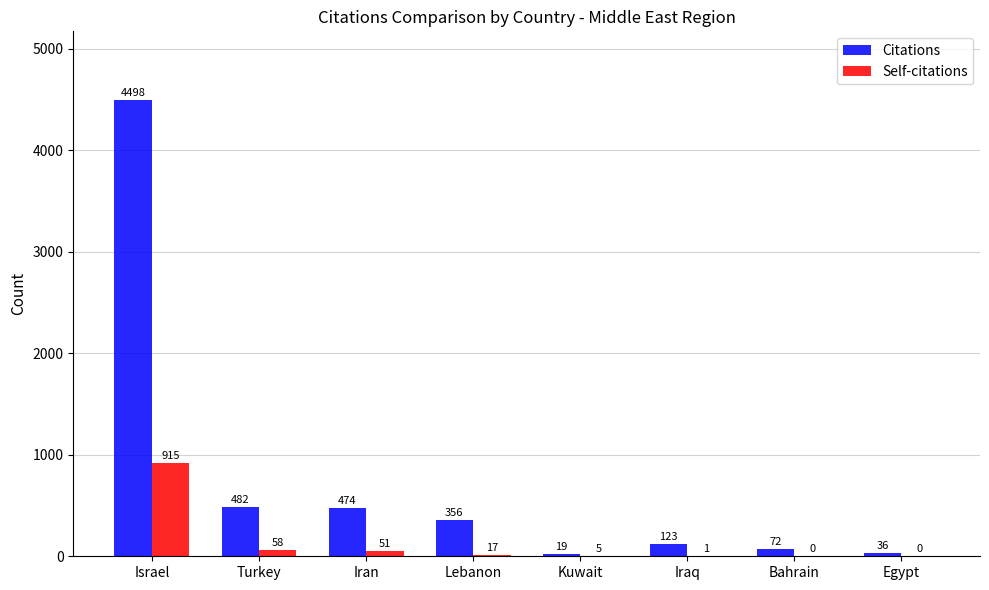

What is the total value across all series at Lebanon?

373